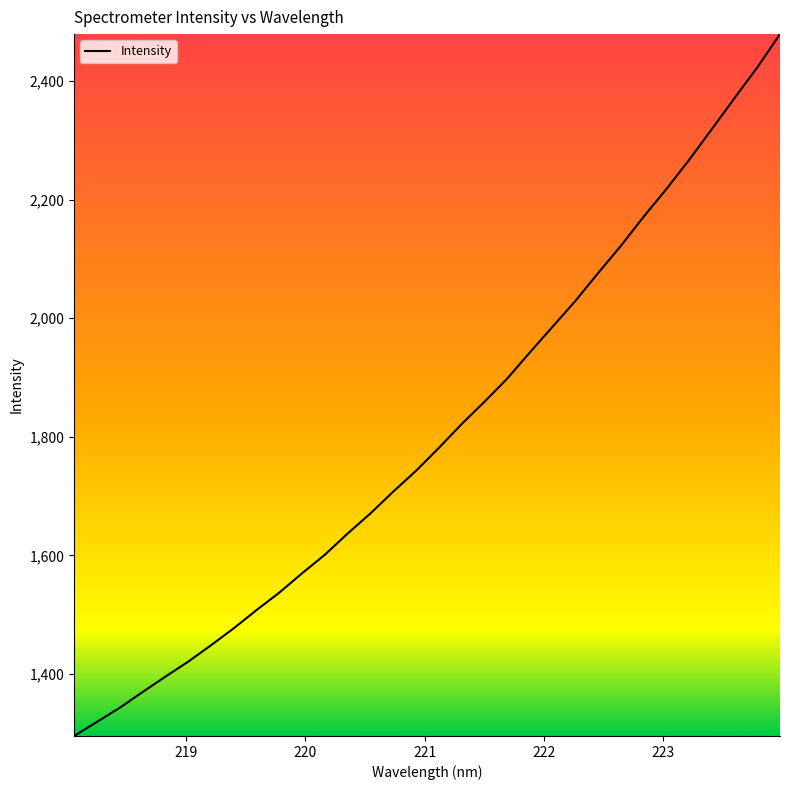

What is the greatest value displayed?

2479.2